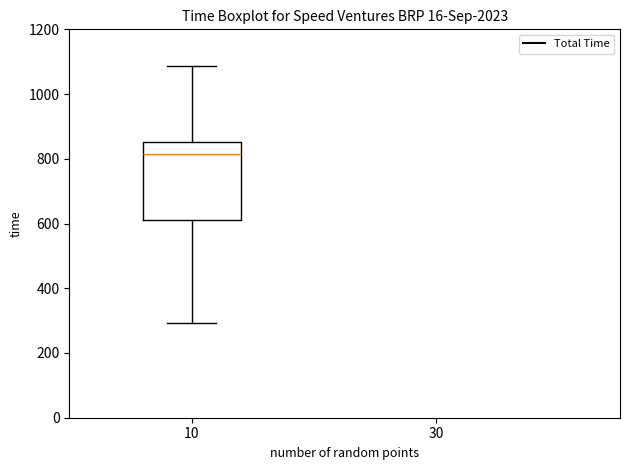

Where does the upper whisker of the box at x = 10 end on the y-axis? The values are not printed on the chart, so give them approximately, as read against the axis.

1080